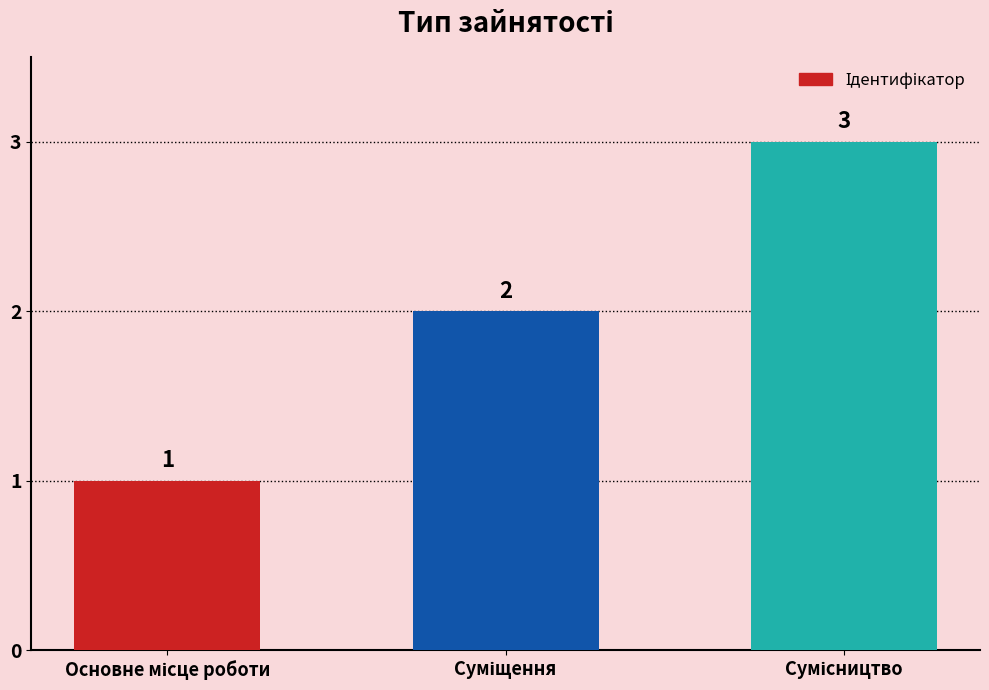

Count the values in the range 1 to 3.

3